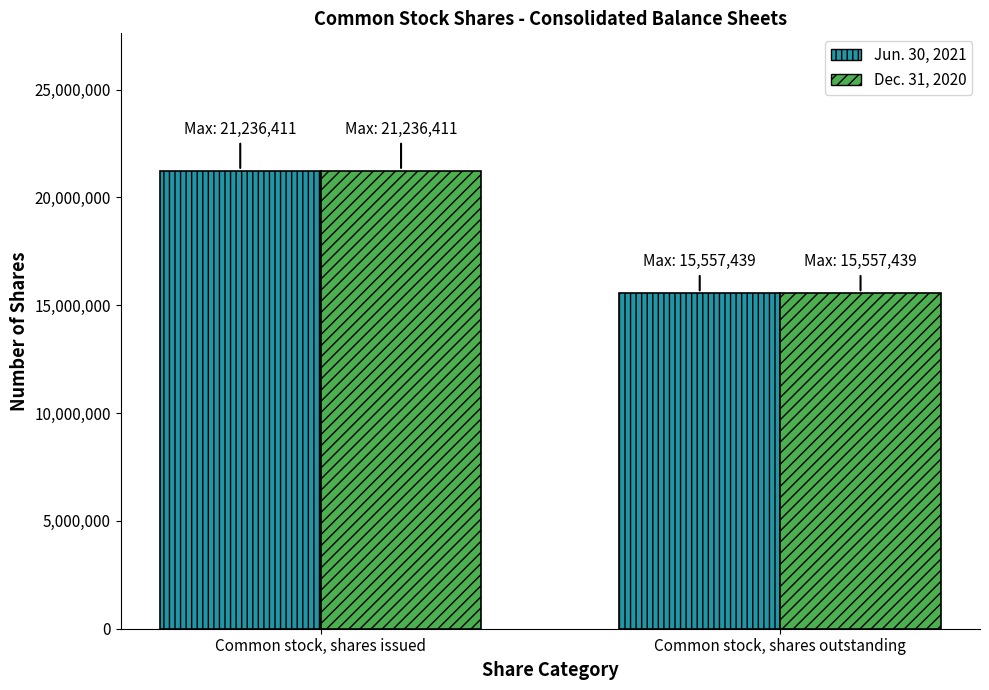

What is the approximate value of Dec. 31, 2020 at Common stock, shares outstanding?

15557439